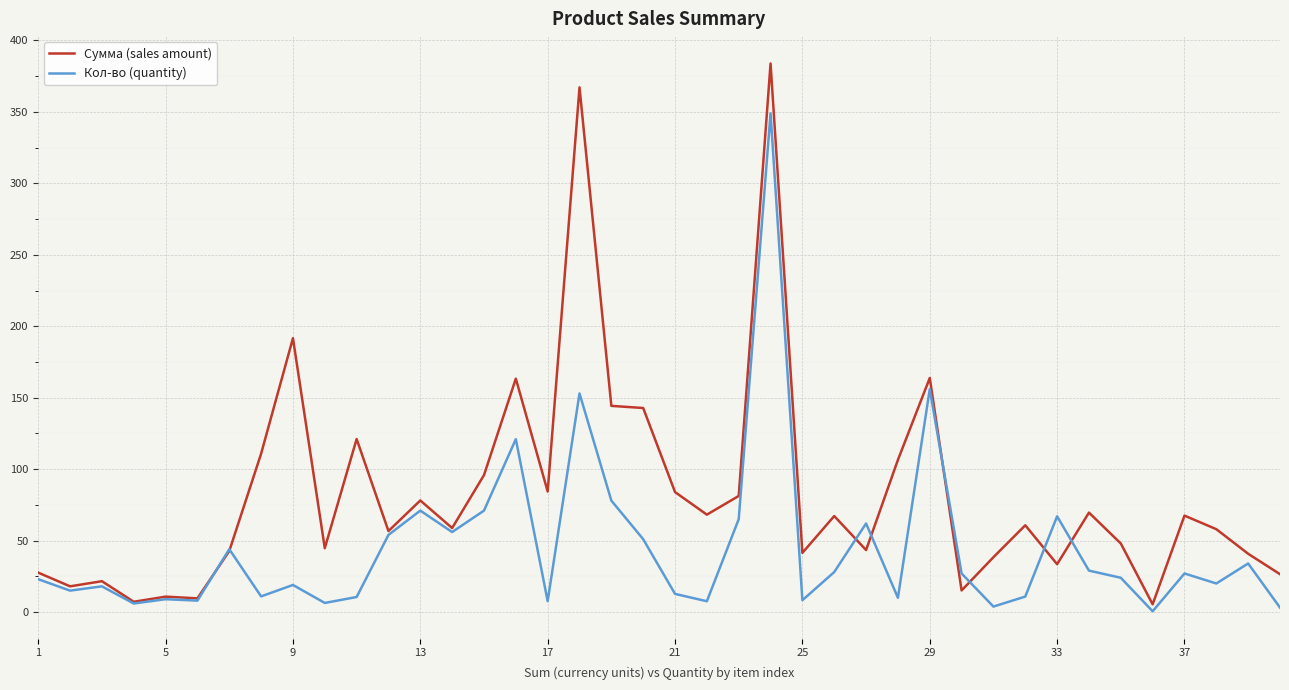

Rank the series by their maximum value, from lowest to highest.

Кол-во (quantity), Сумма (sales amount)